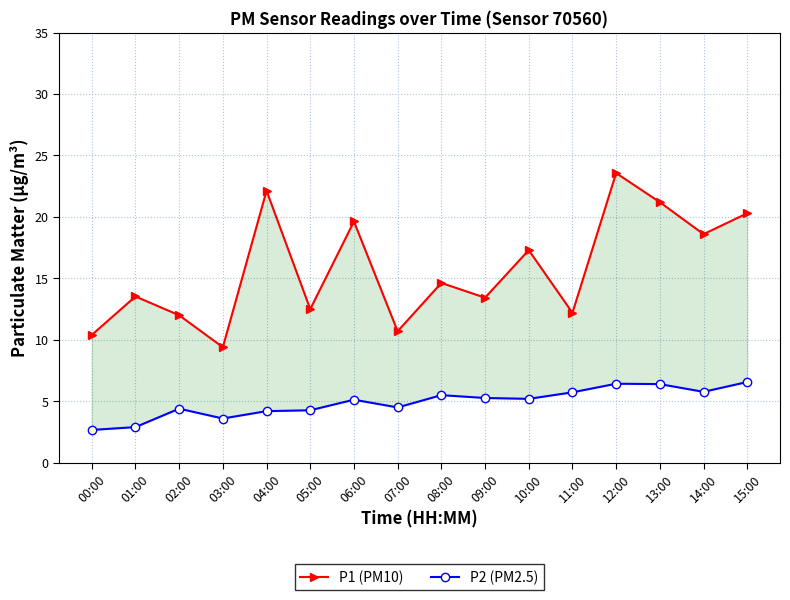

Does the chart display data point markers on the line(s)?

Yes